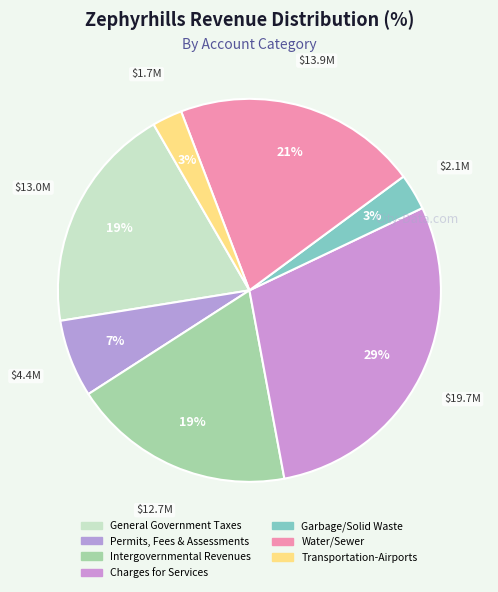

Combined, do Charges for Services and General Government Taxes account for over 50%?

No